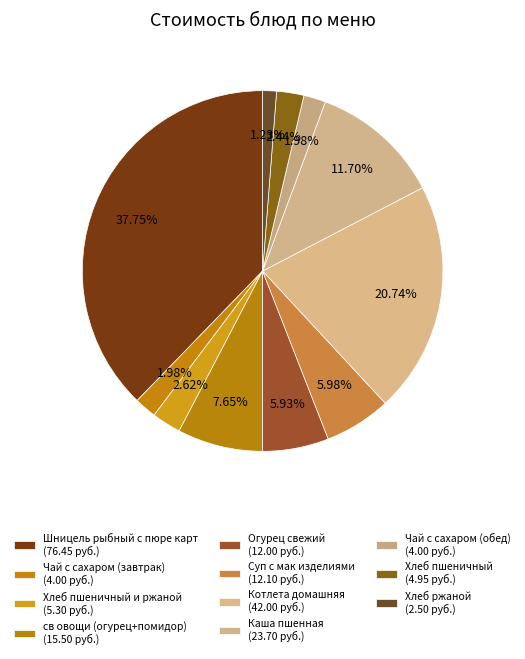

To the nearest percent, what is the average slice percentage?

9%